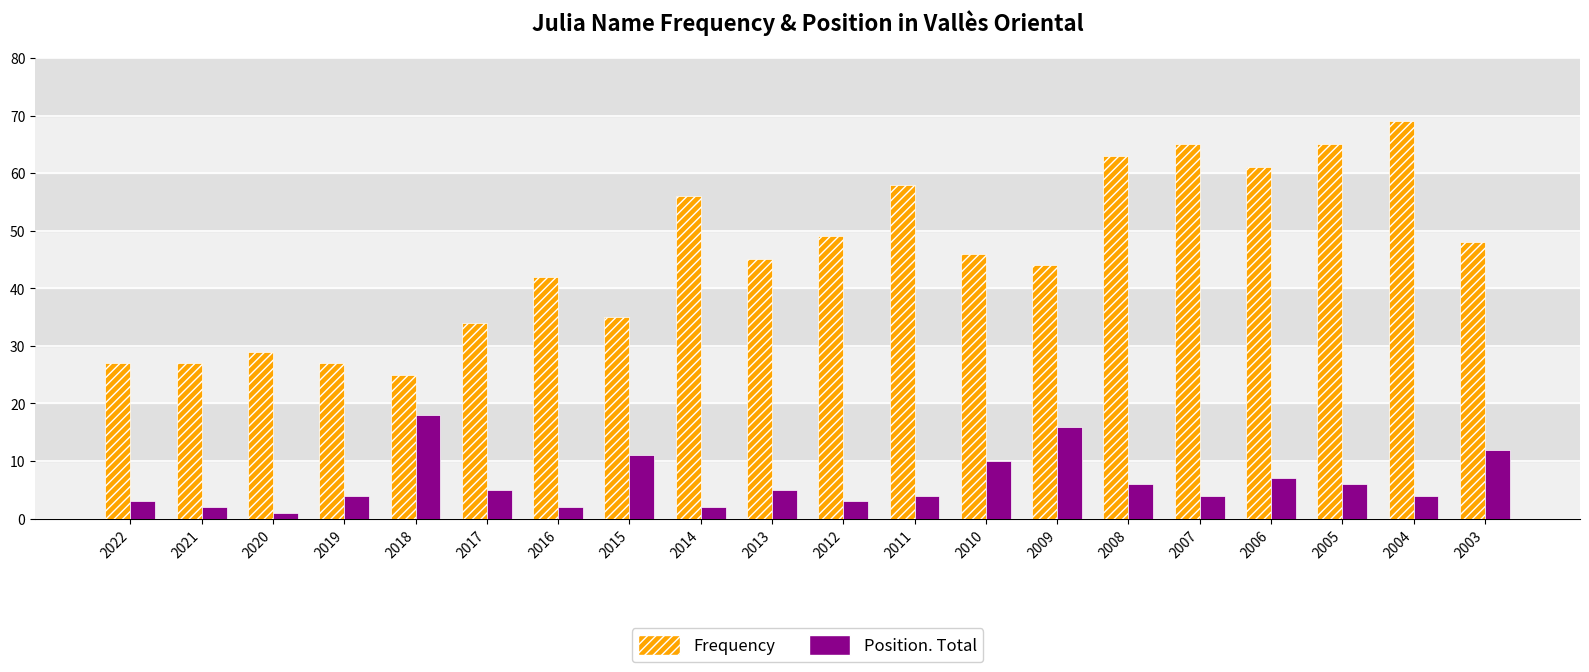

How many groups of bars are there?

20